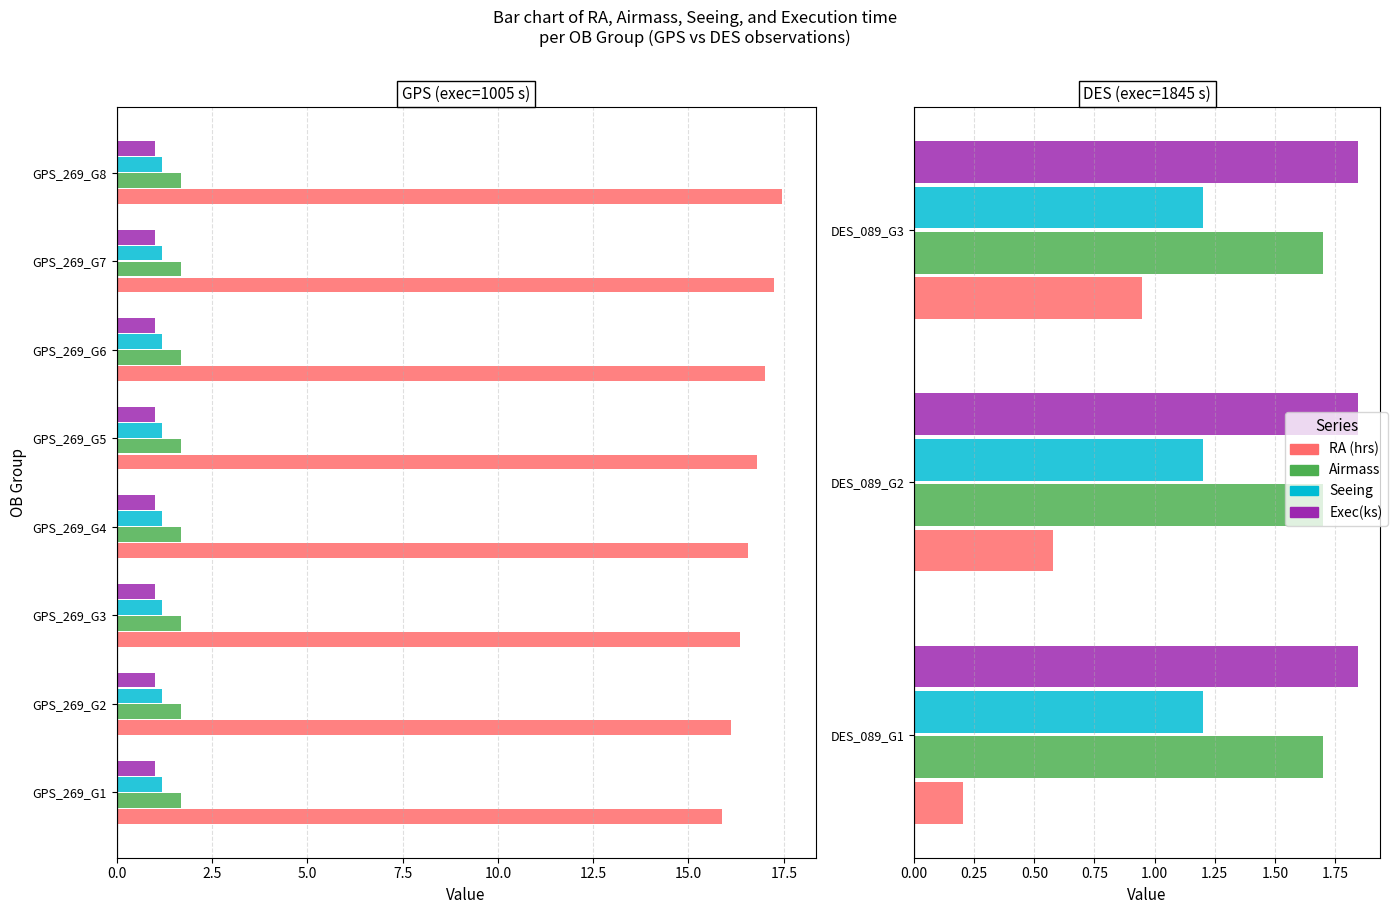

What position from the left is 5.0?

3